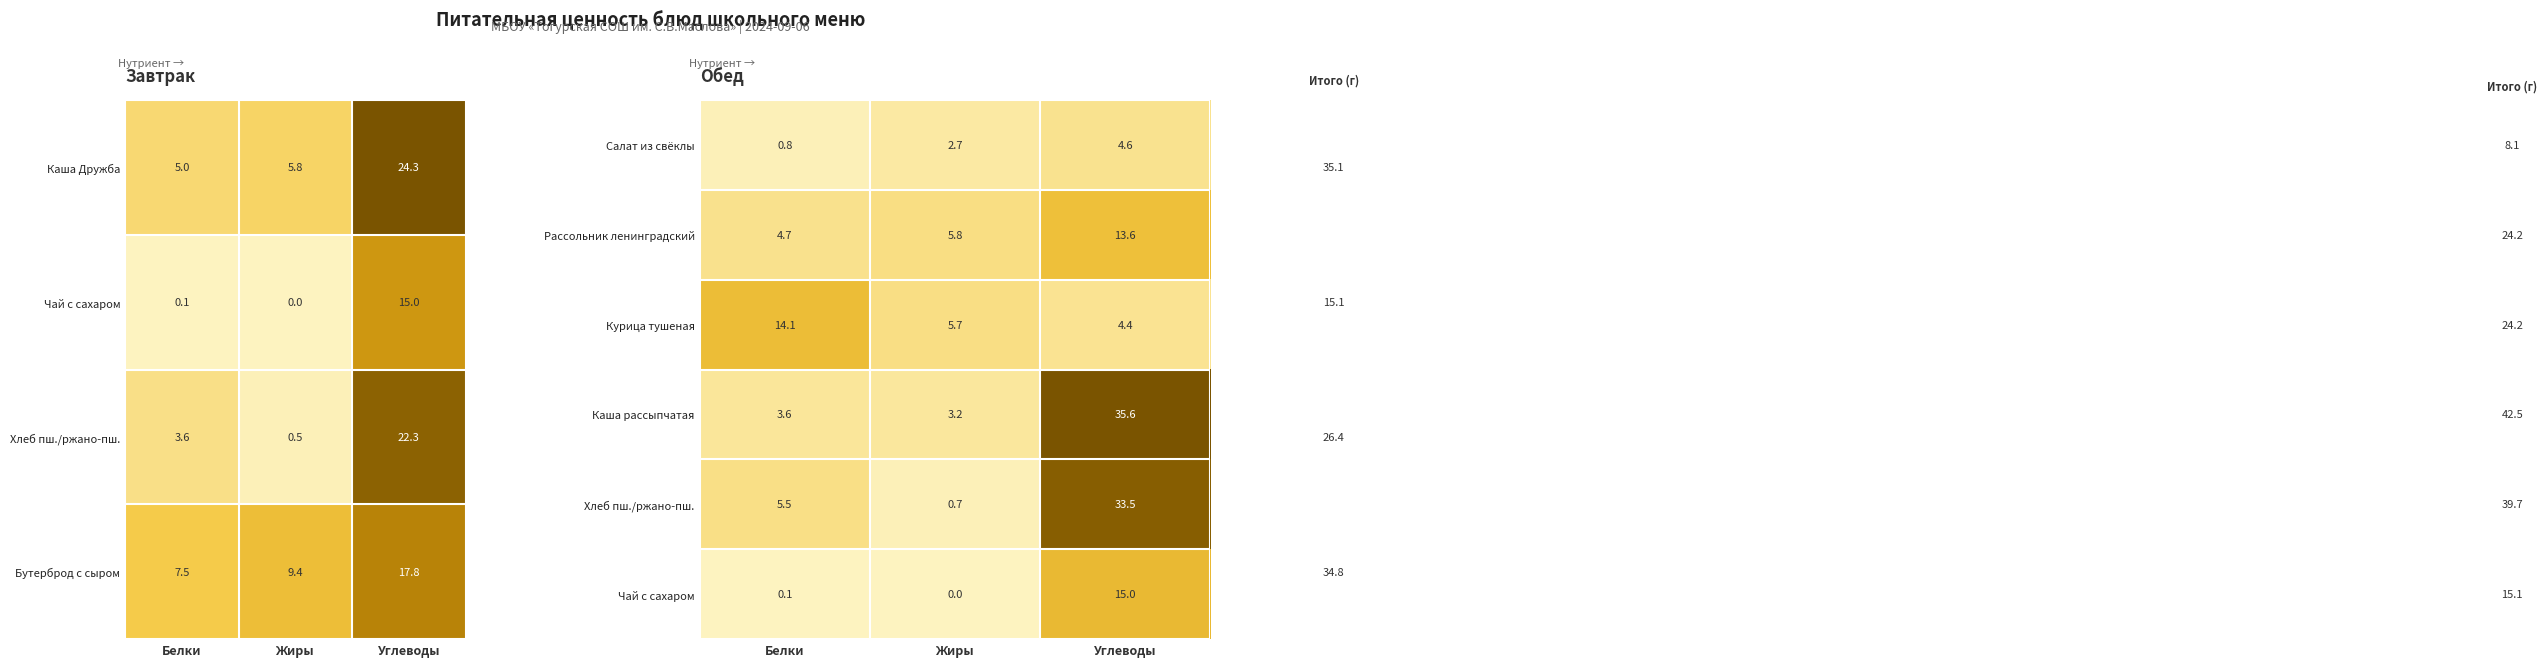

What is the difference between the maximum and second lowest values in the Салат из свёклы series?

1.9